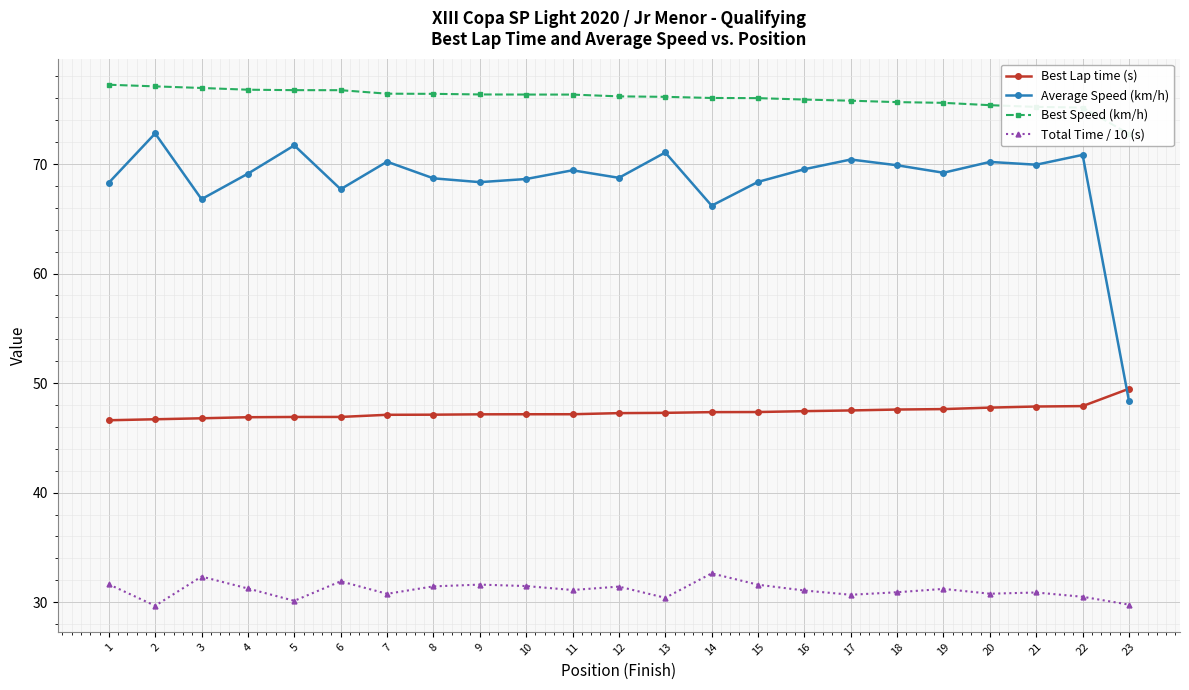

The Average Speed (km/h) series shows 68.4 at 15. True or false?

True